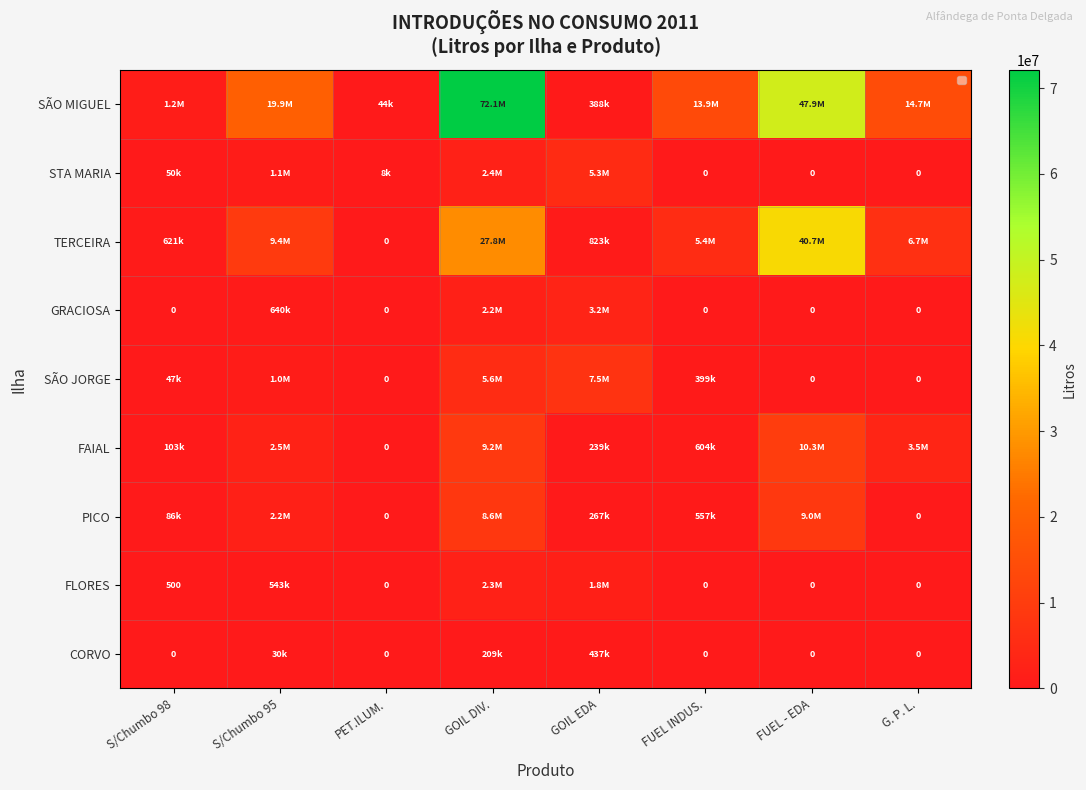

Which category has the highest value across all series?

GOIL DIV.